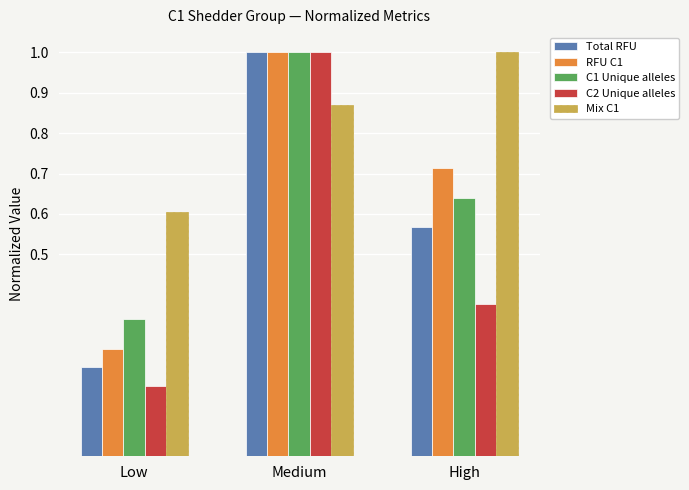

Which category has the lowest value across all series?

Low